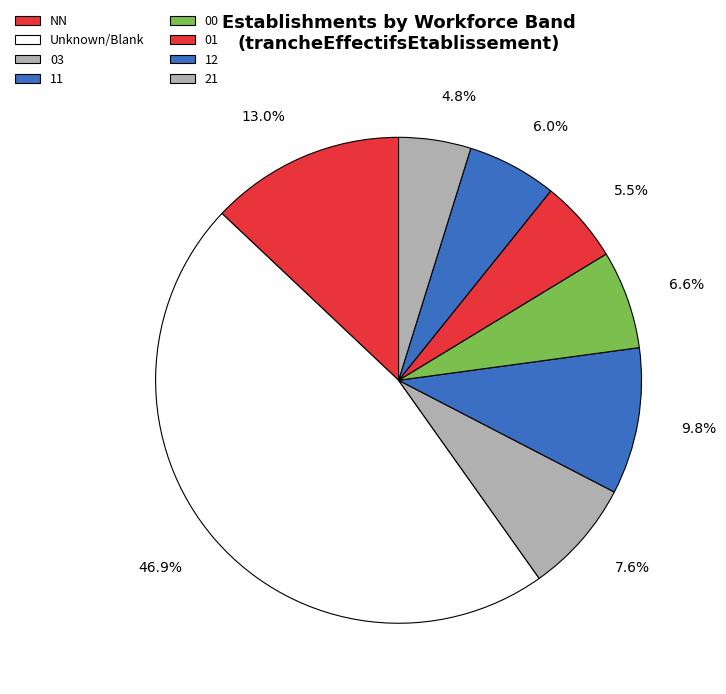

Count the number of slices in the pie.

8